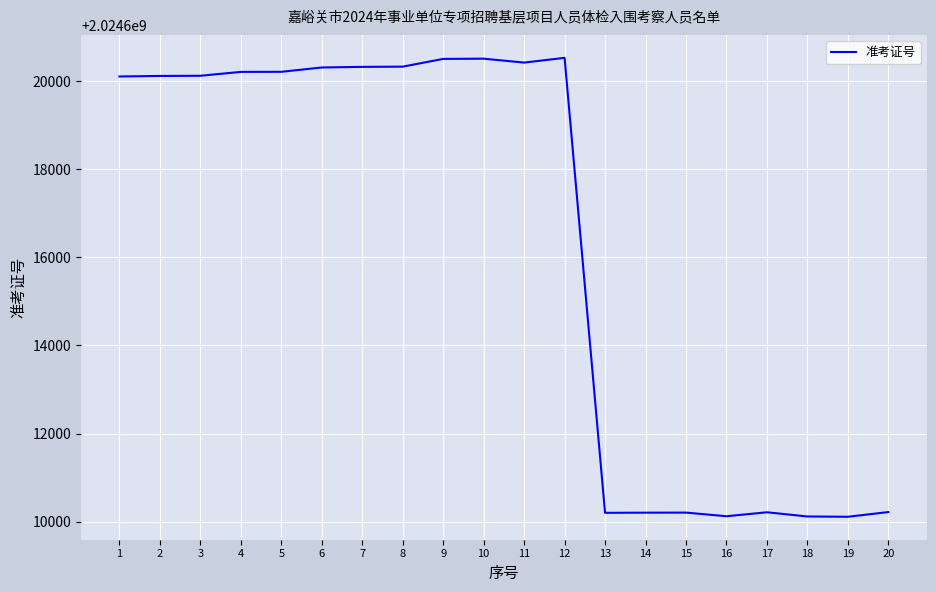

Which has a higher value, 3 or 18?

3